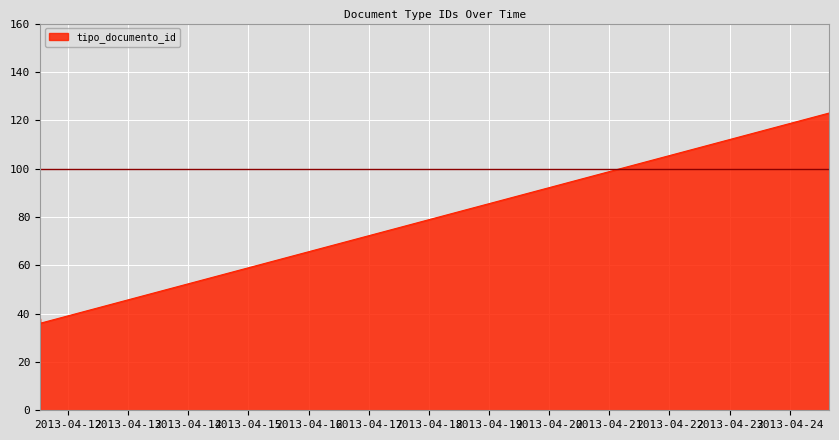

What is the minimum value shown in the chart?

36